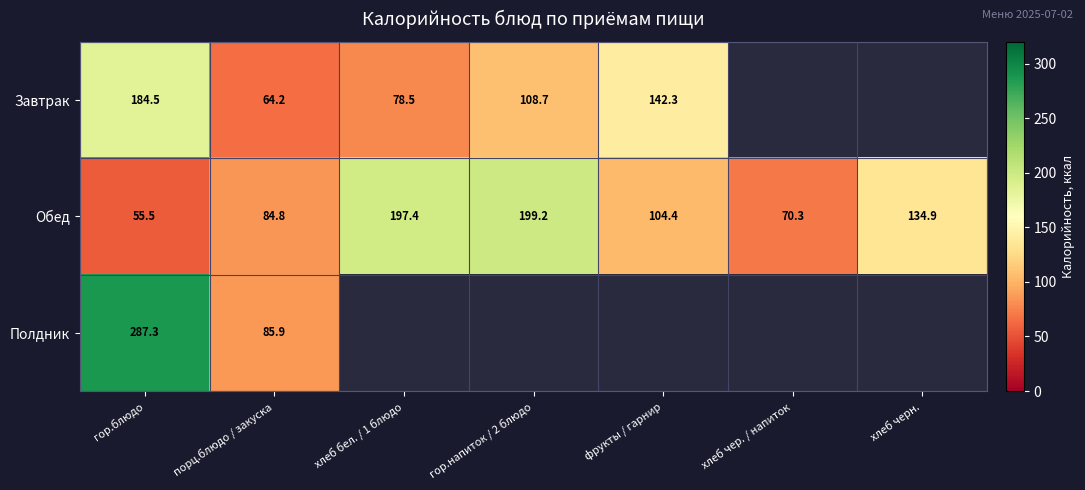

Rank the series at гор.блюдо from lowest to highest value.

Обед, Завтрак, Полдник